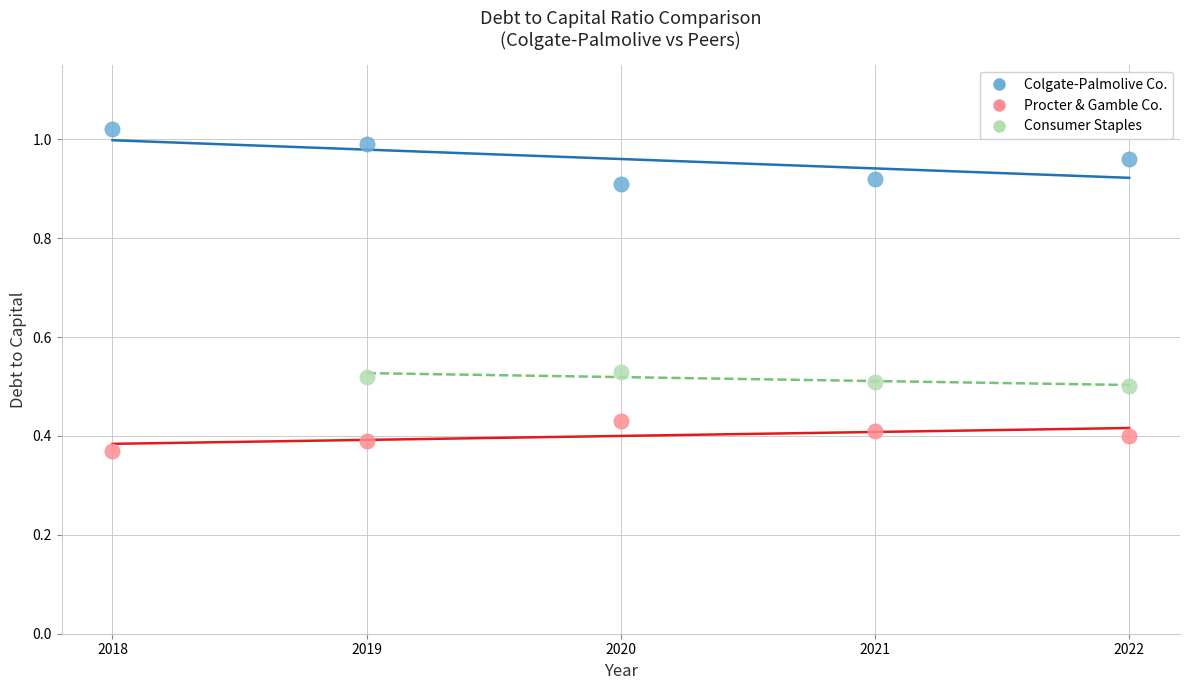

Which series reaches the maximum Y coordinate?

Colgate-Palmolive Co.